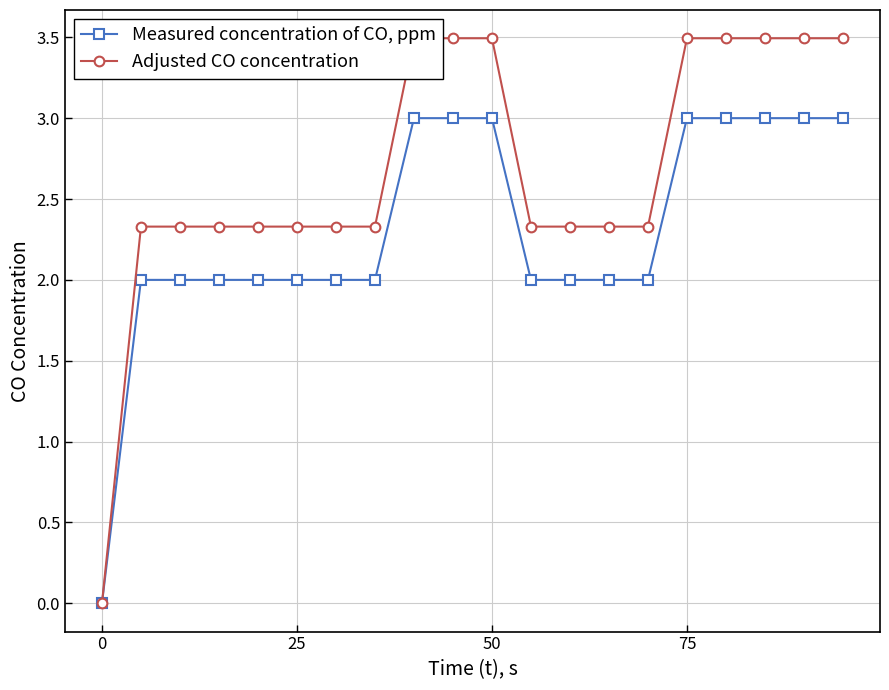

What is the maximum value for Measured concentration of CO, ppm?

3